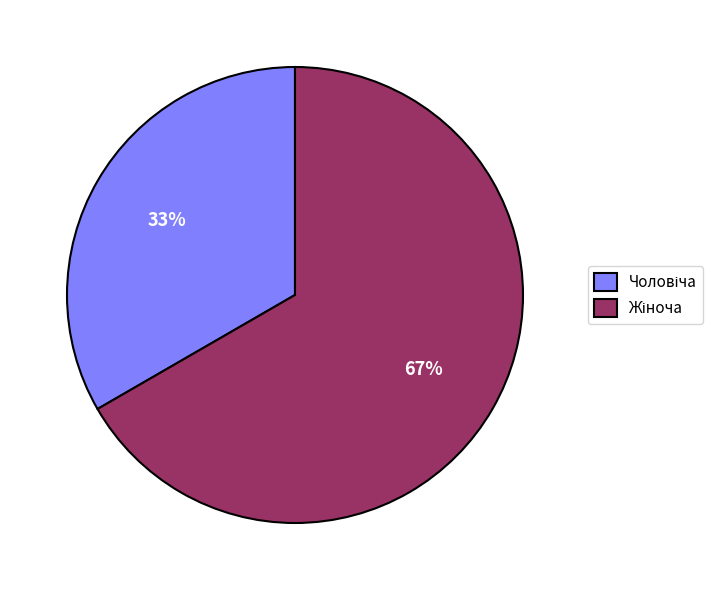

To the nearest percent, what is the average slice percentage?

50%